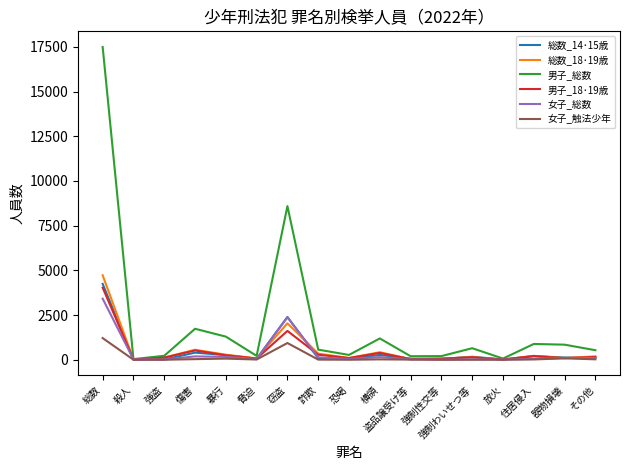

Which series has the widest spread of values?

男子_総数